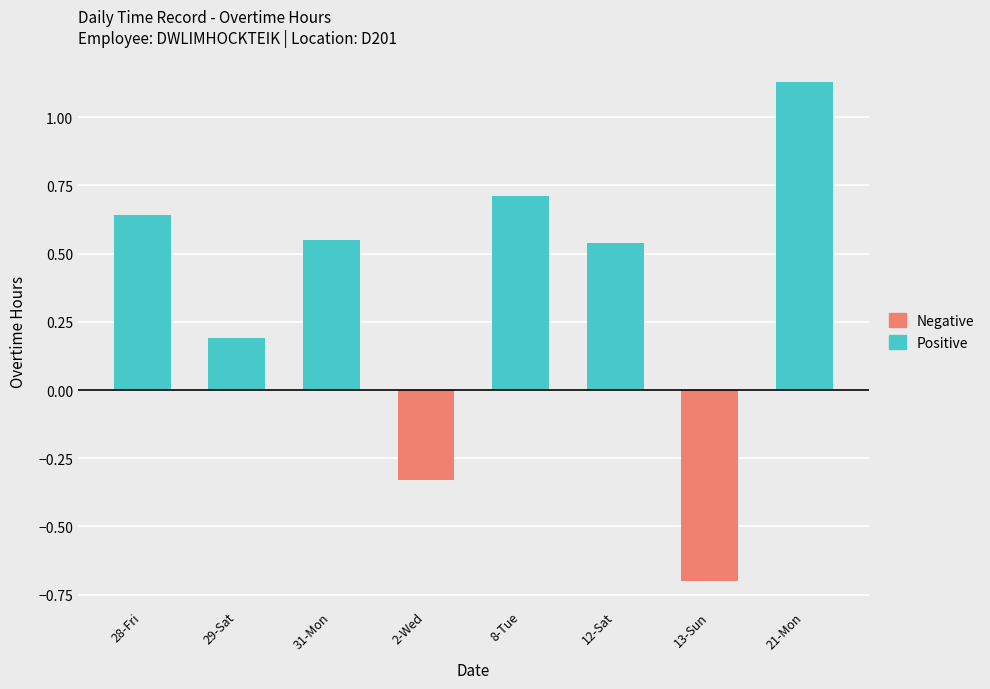

Reading left to right, list all the values displayed in this chart.

Positive: 0.6	0.2	0.6	0.0	0.7	0.5	0.0	1.1
Negative: 0.0	0.0	0.0	-0.3	0.0	0.0	-0.7	0.0